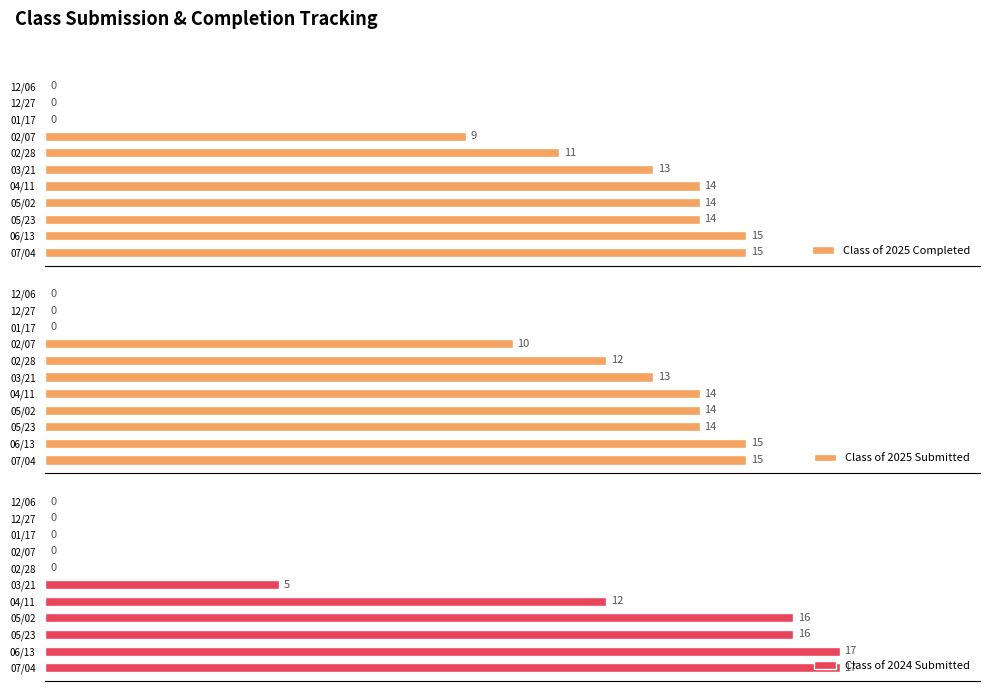

Are the bars grouped side by side (vs. stacked)?

Yes